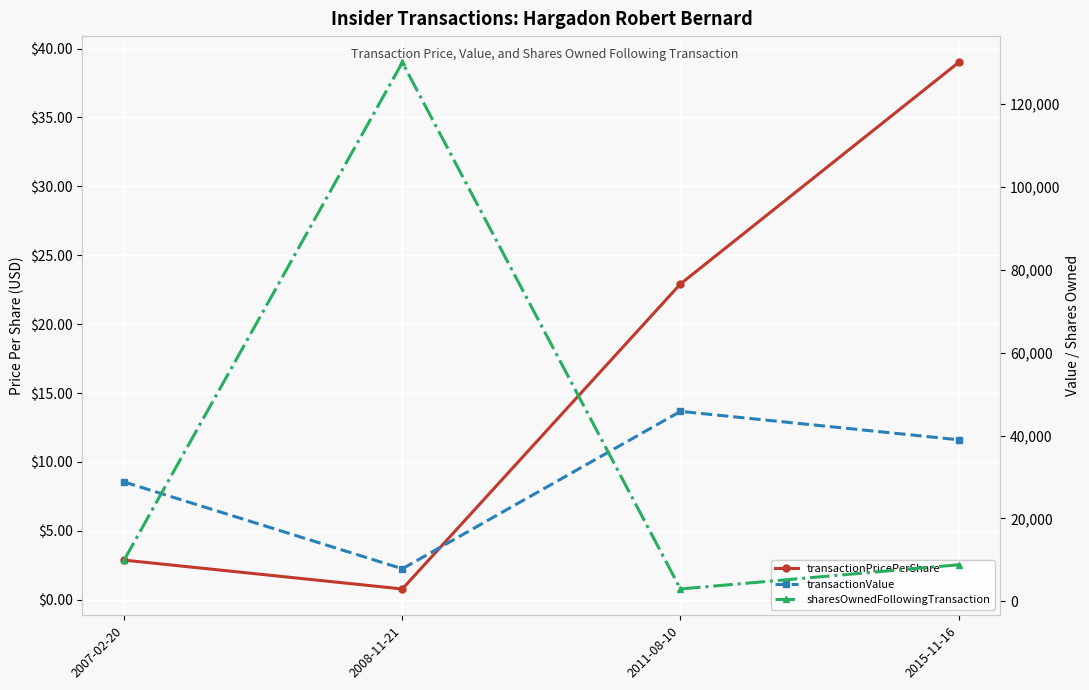

The value of transactionValue at 2008-11-21 is 7875.0. True or false?

True